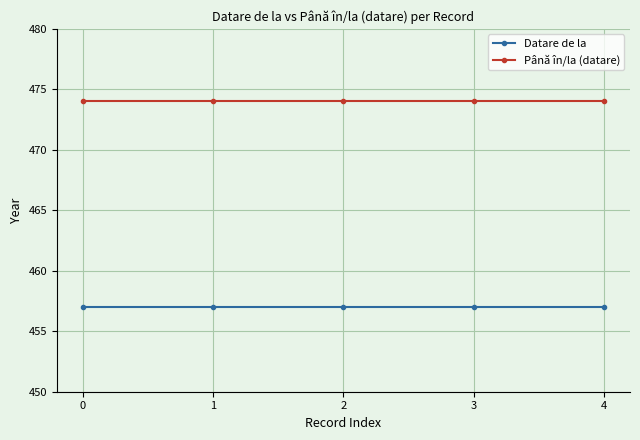

Reading right to left, list all the values displayed in this chart.

Datare de la: 457	457	457	457	457
Până în/la (datare): 474	474	474	474	474